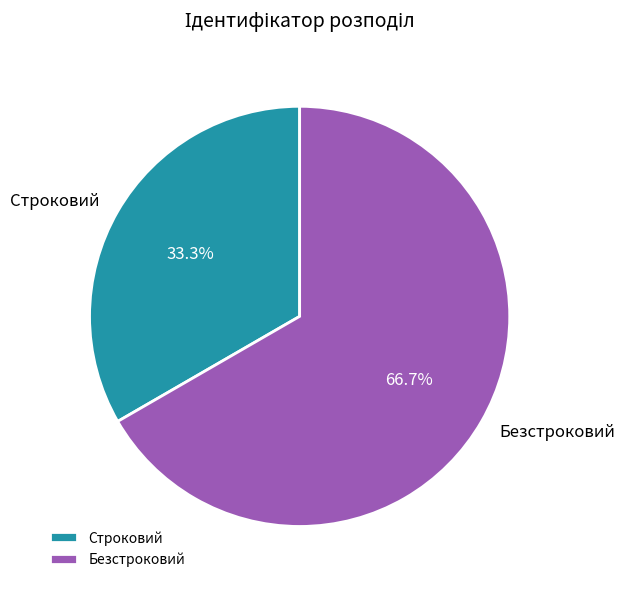

Is there a majority slice in this chart?

Yes